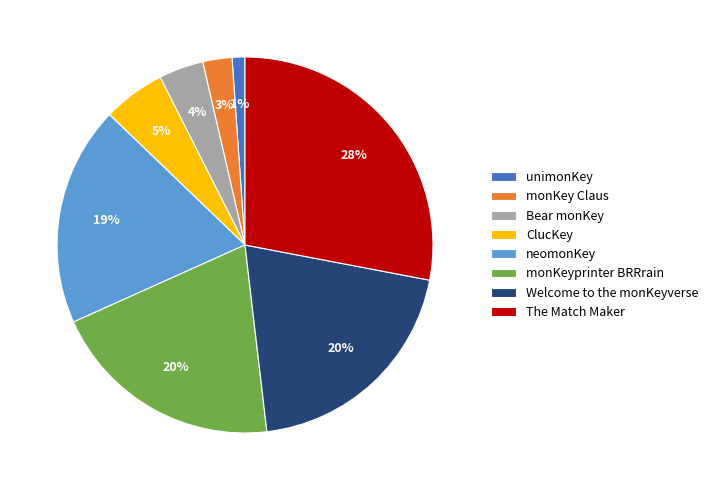

Is monKeyprinter BRRrain the majority of the pie?

No